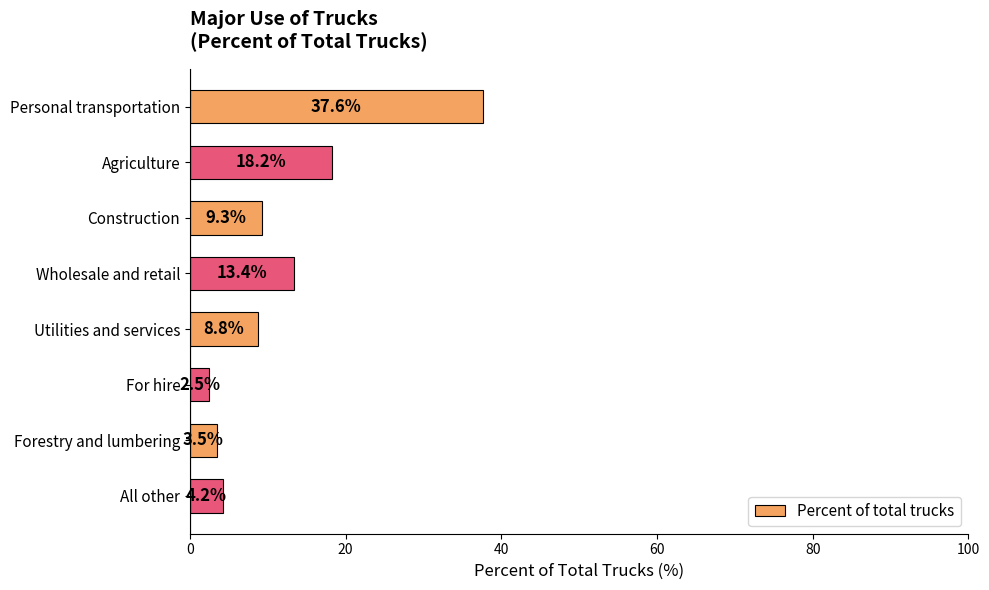

At which label is the value closest to 20?

Agriculture